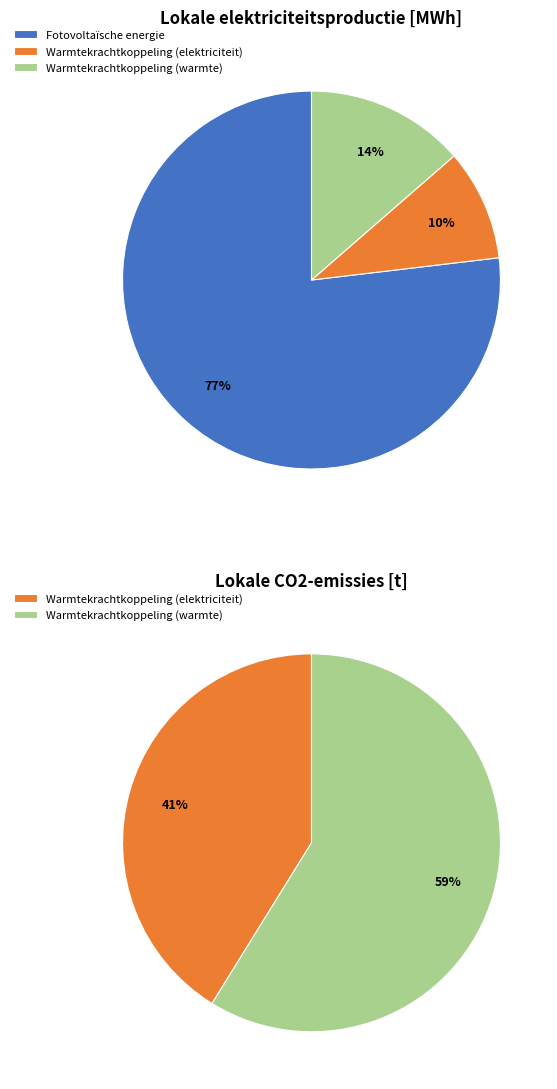

To the nearest percent, what percentage of the pie is Warmtekrachtkoppeling (warmte)?

14%